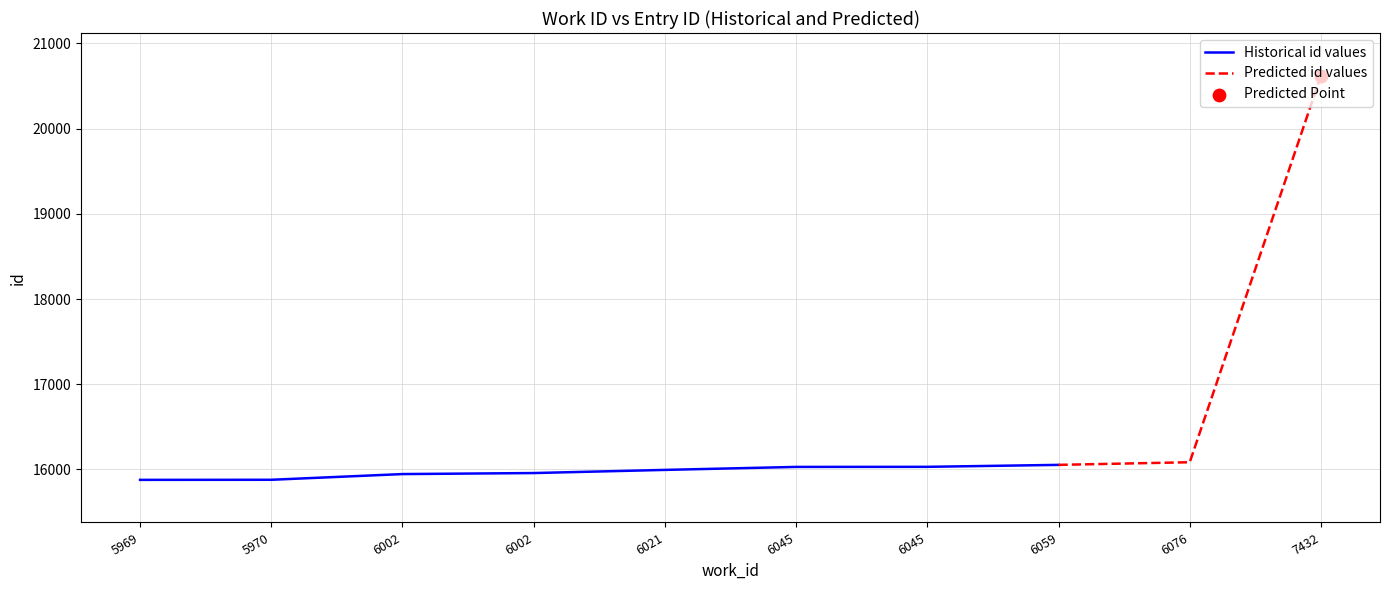

Which has a higher value, 6059 or 6045?

6059